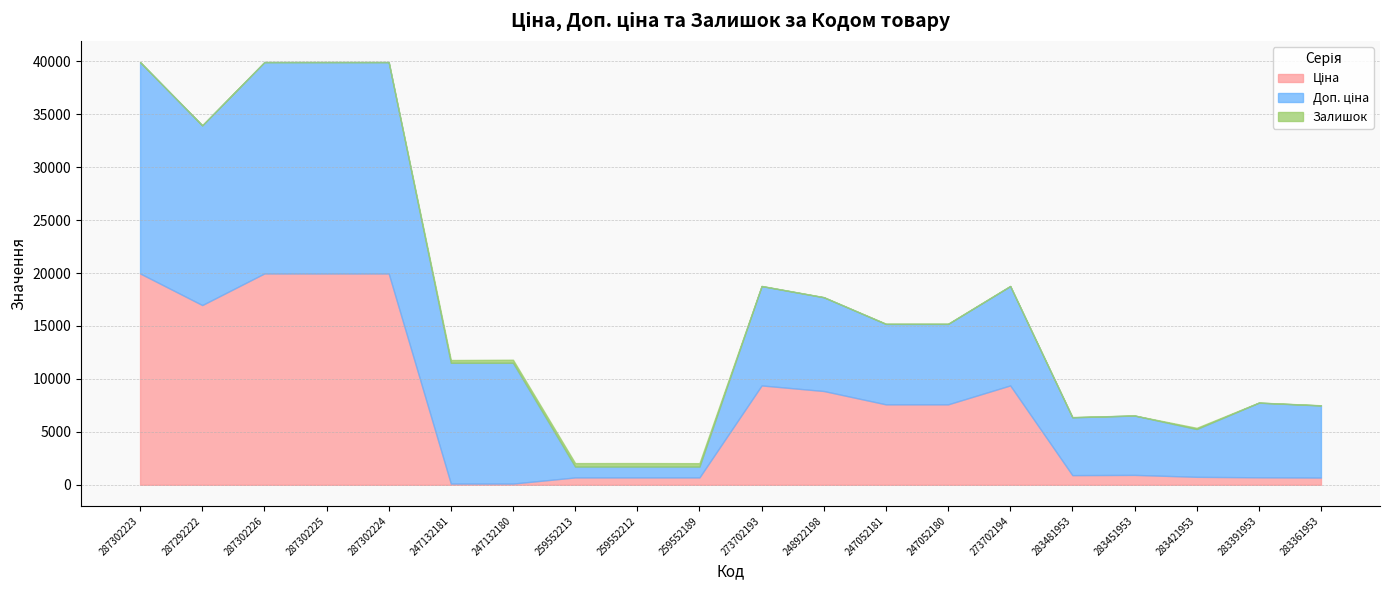

What is the label of the 15th point from the right?

247132181